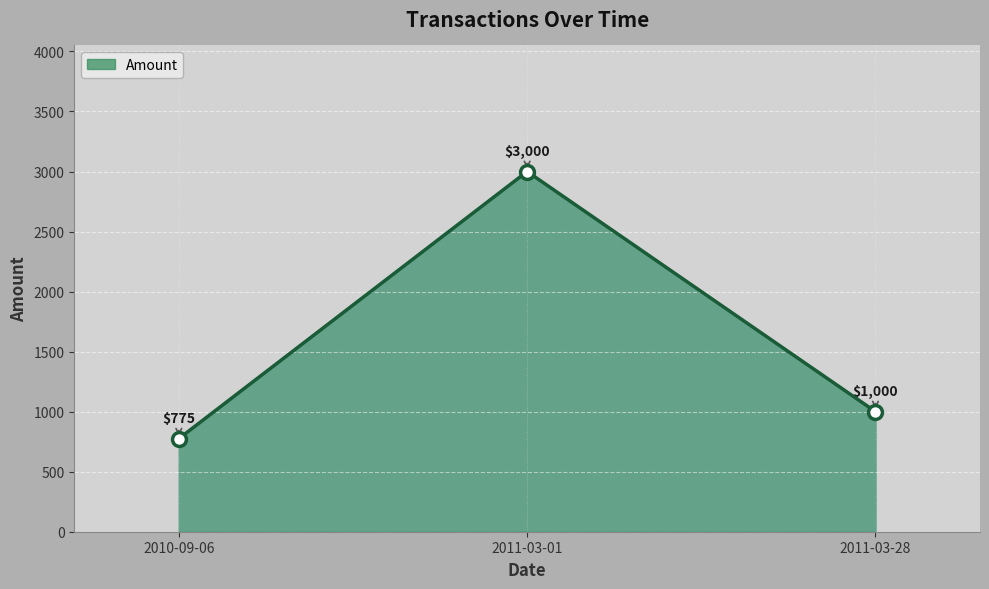

What is the value of the 2nd point from the left?

3000